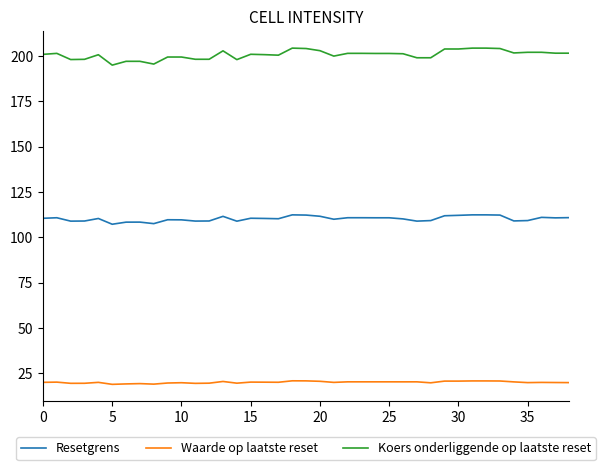

What is the lowest value of the Waarde op laatste reset series?

18.9